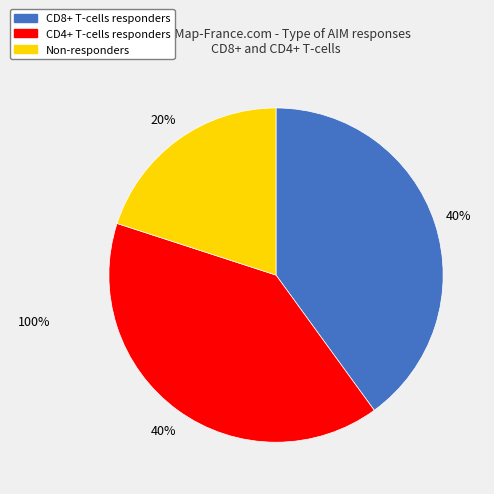

Is there a majority slice in this chart?

No